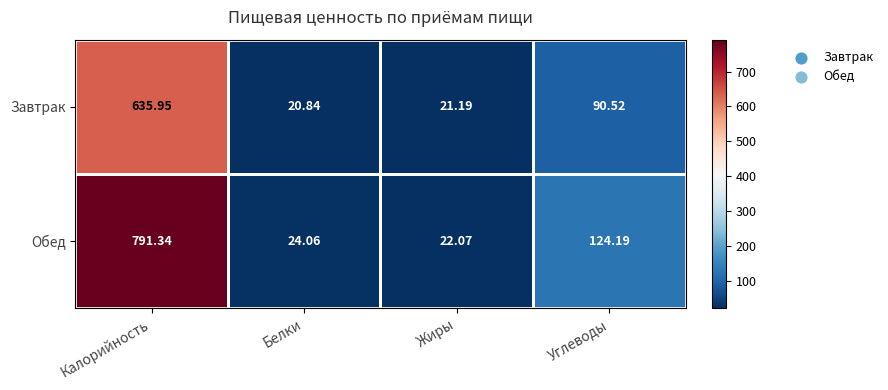

At which label does Обед first exceed 124?

Калорийность